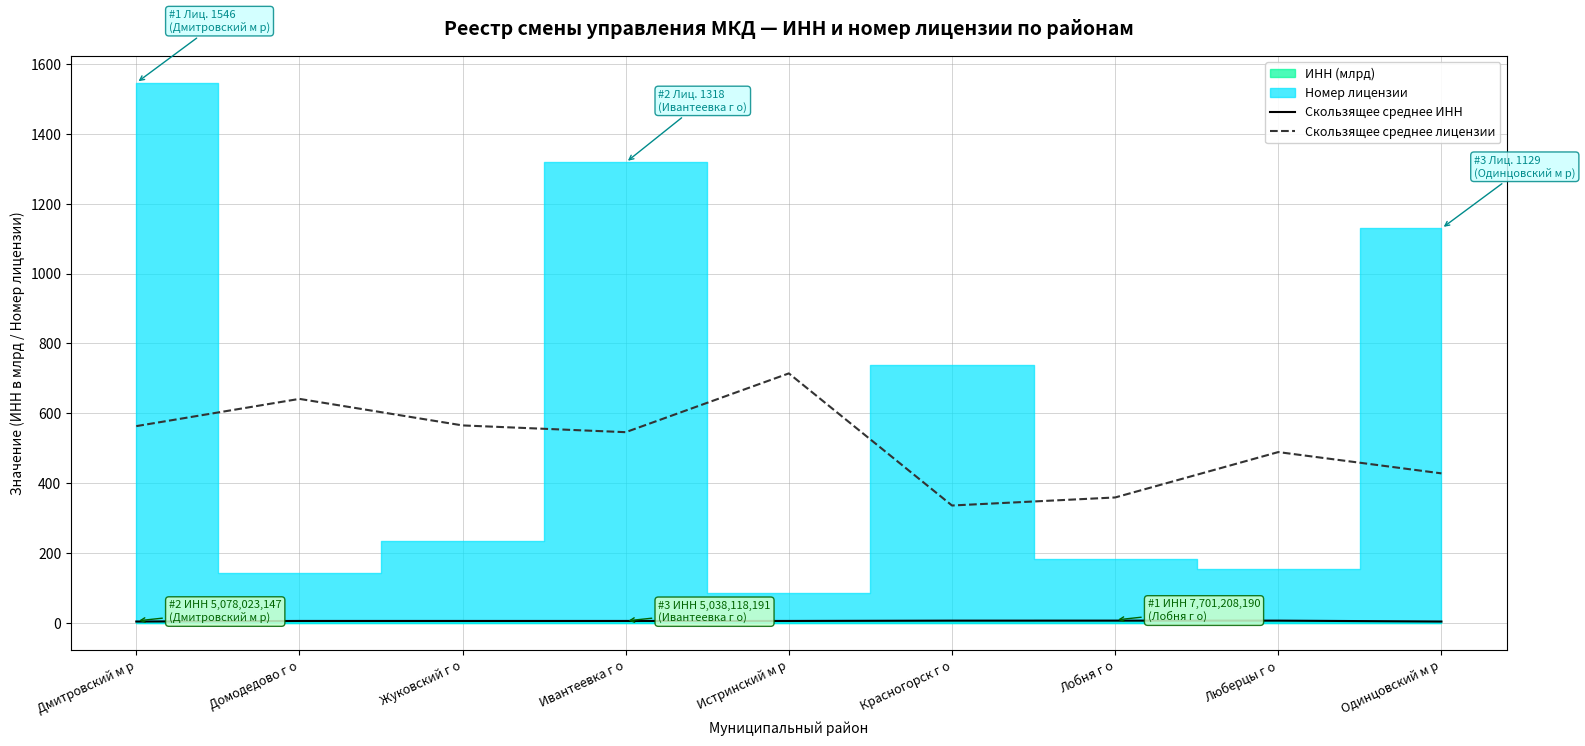

What is the label of the 9th point from the left?

Одинцовский м р